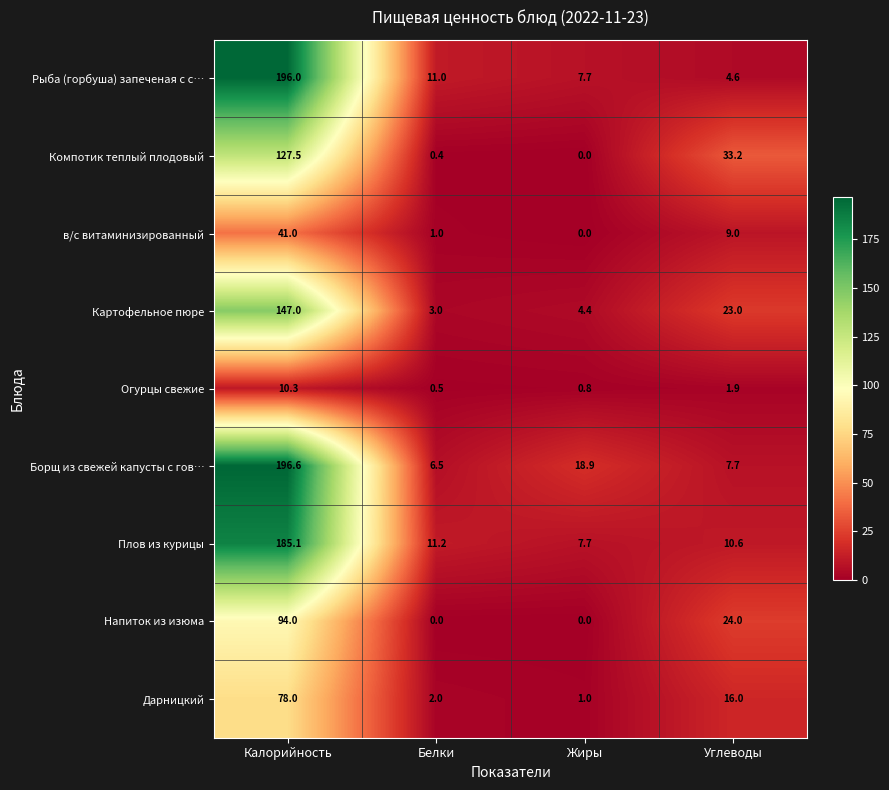

What is the difference between the highest and lowest values at Жиры?

18.9